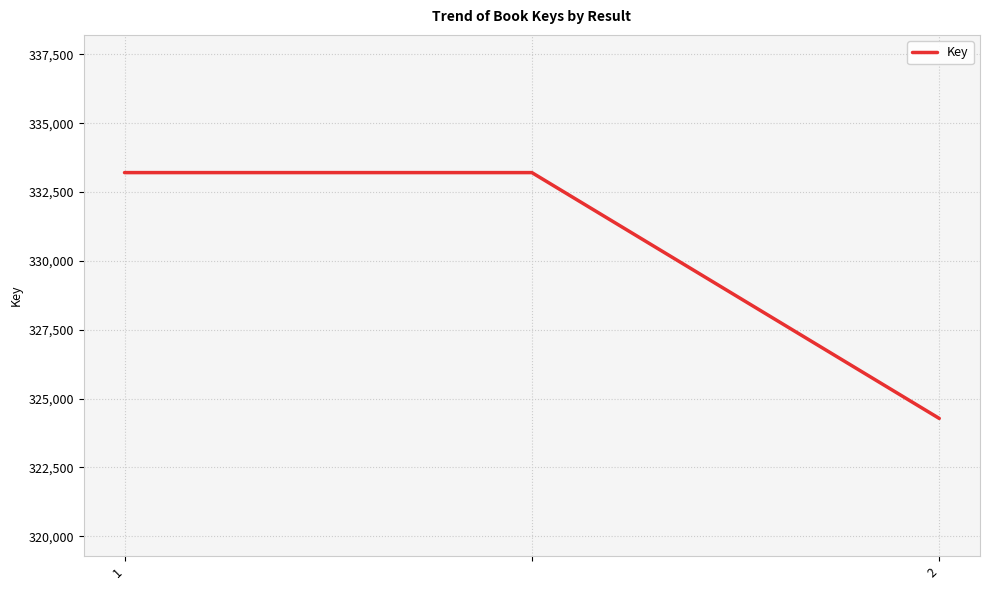

How many series are shown in this chart?

1